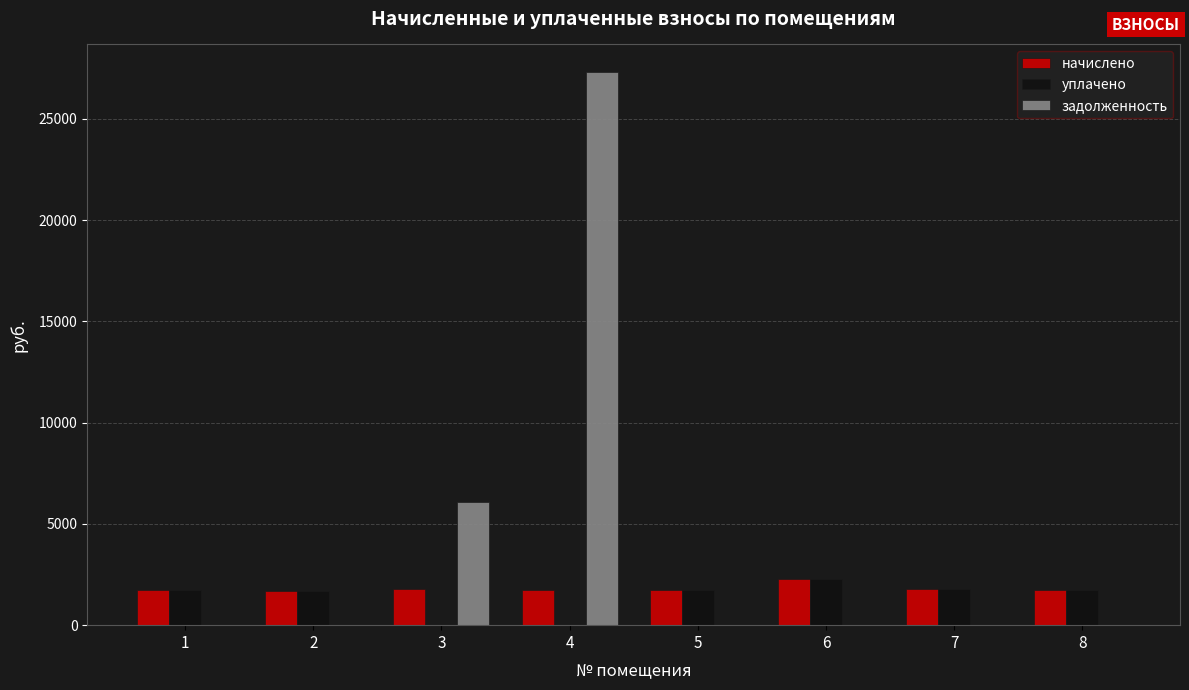

Which series has the largest total across all categories?

задолженность